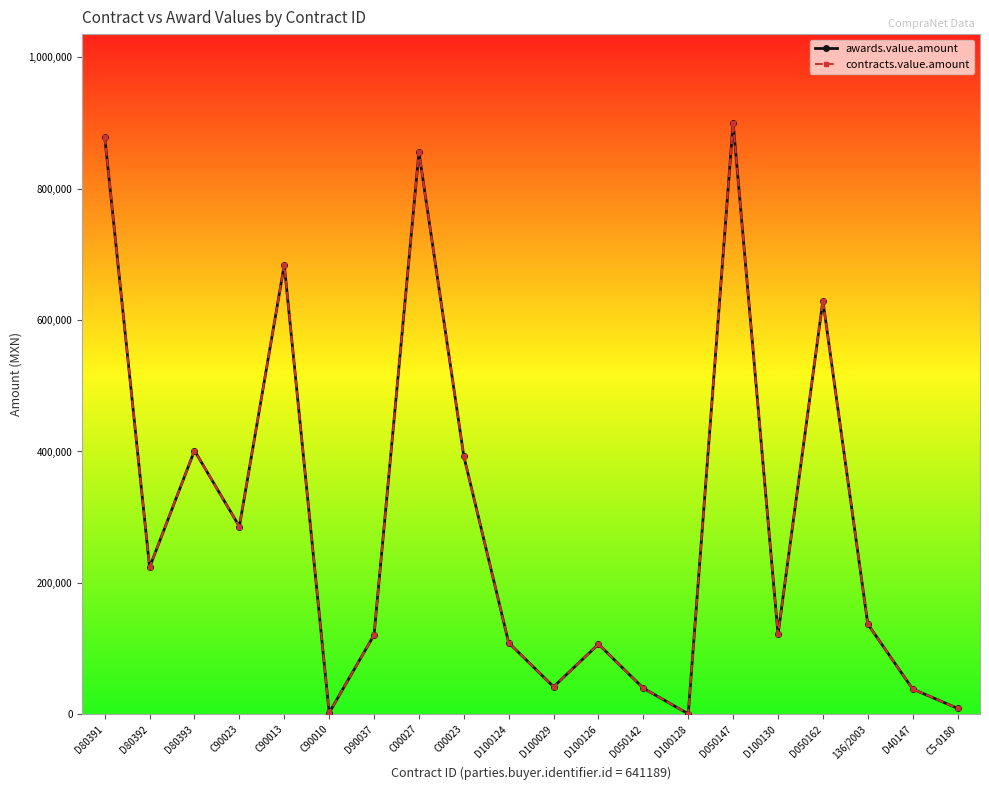

List the series in order of their peak value, lowest first.

awards.value.amount, contracts.value.amount